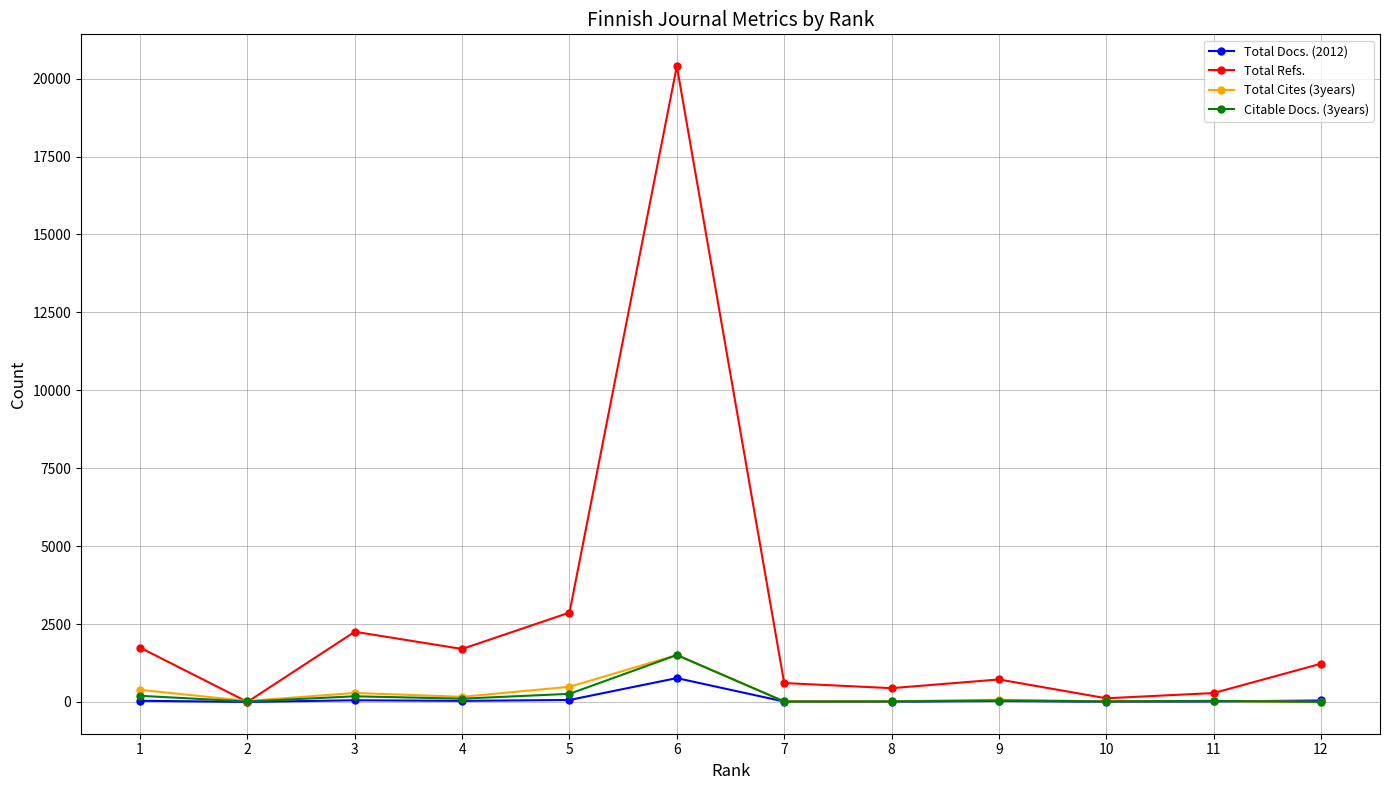

What is the maximum value shown in the chart?

20401